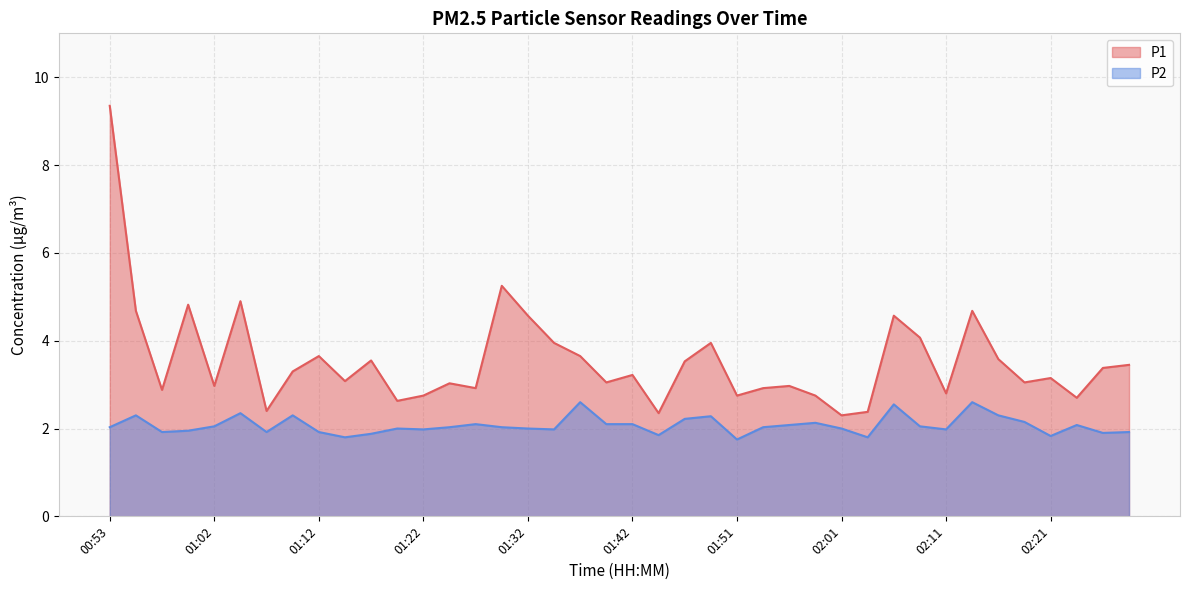

At which category does P1 reach its first local valley?

00:58